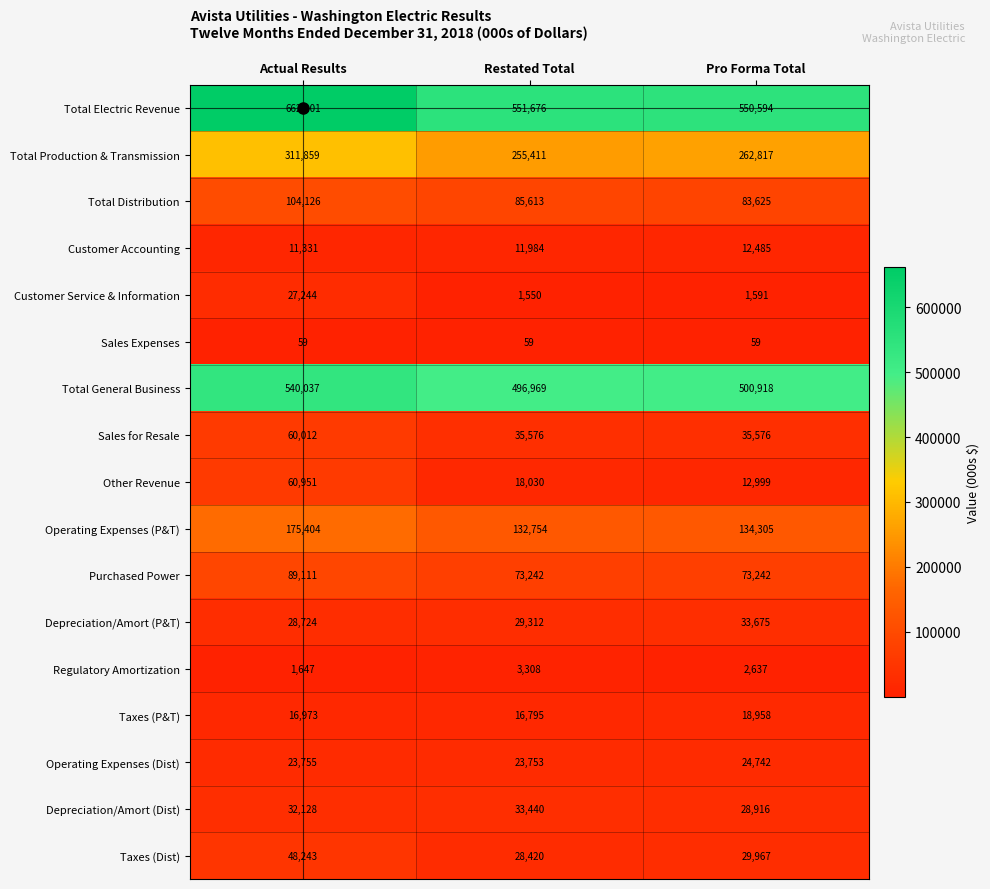

What is the lowest value of the Sales Expenses series?

59